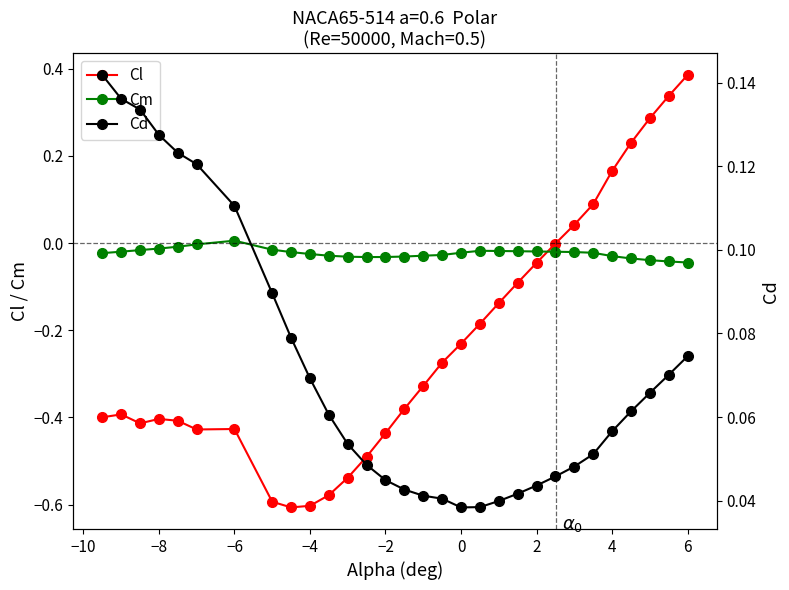

At how many categories does at least one series exceed 0?

30